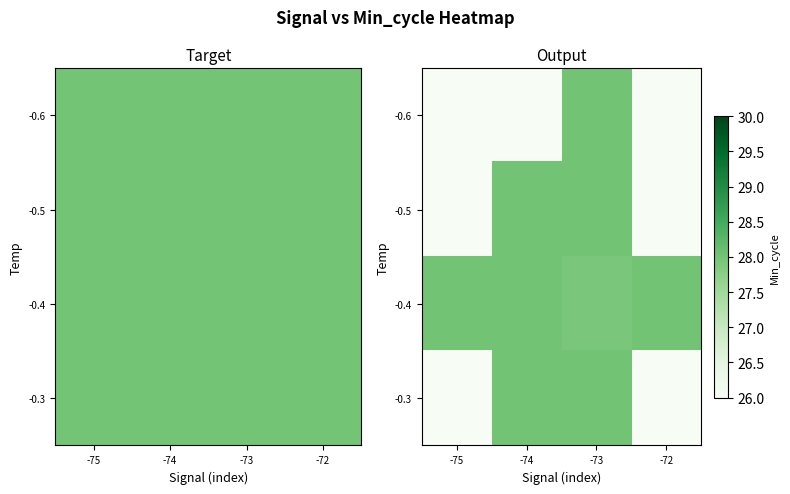

What is the difference between the highest and lowest values at -75?

28.0